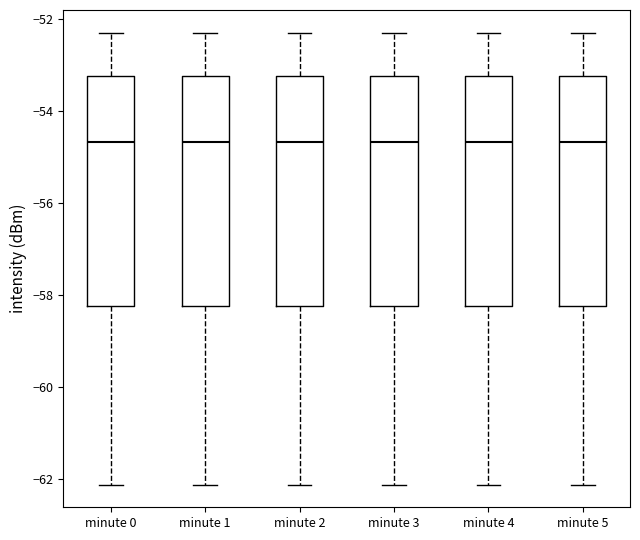

Where does the lower whisker of the box for minute 3 end on the y-axis? The values are not printed on the chart, so give them approximately, as read against the axis.

-62.2